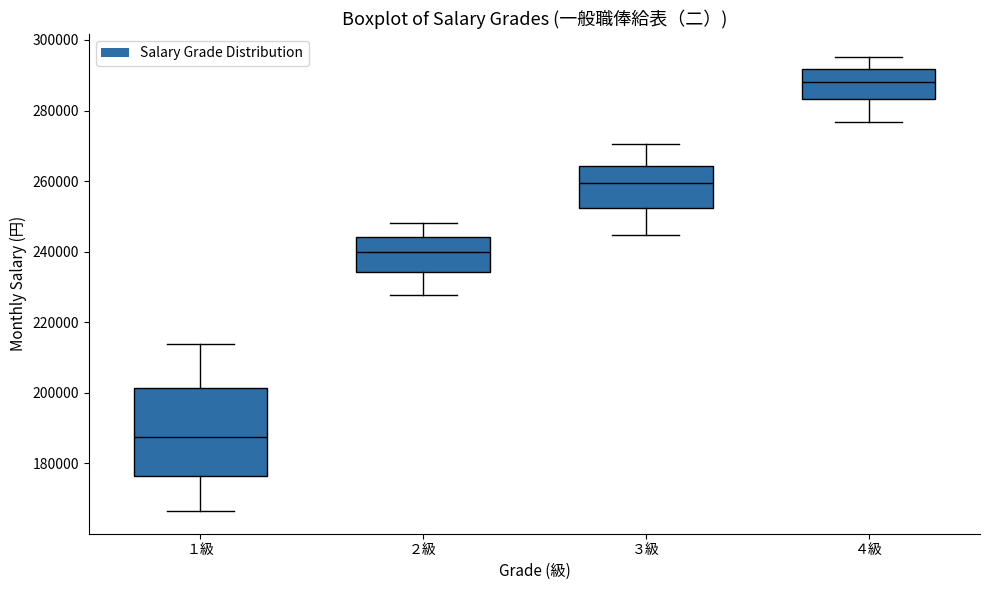

Reading left to right, transcribe this box plot: for each box, give where its median line is, the range the box spans, and where its two whiskers end, as read against the y-axis. The values are not printed on the chart, so give them approximately, as read against the axis.

１級: median 188000, box 176000 to 202000, whiskers 166000 to 214000
２級: median 240000, box 234000 to 244000, whiskers 228000 to 248000
３級: median 260000, box 252000 to 264000, whiskers 244000 to 270000
４級: median 288000, box 284000 to 292000, whiskers 276000 to 296000